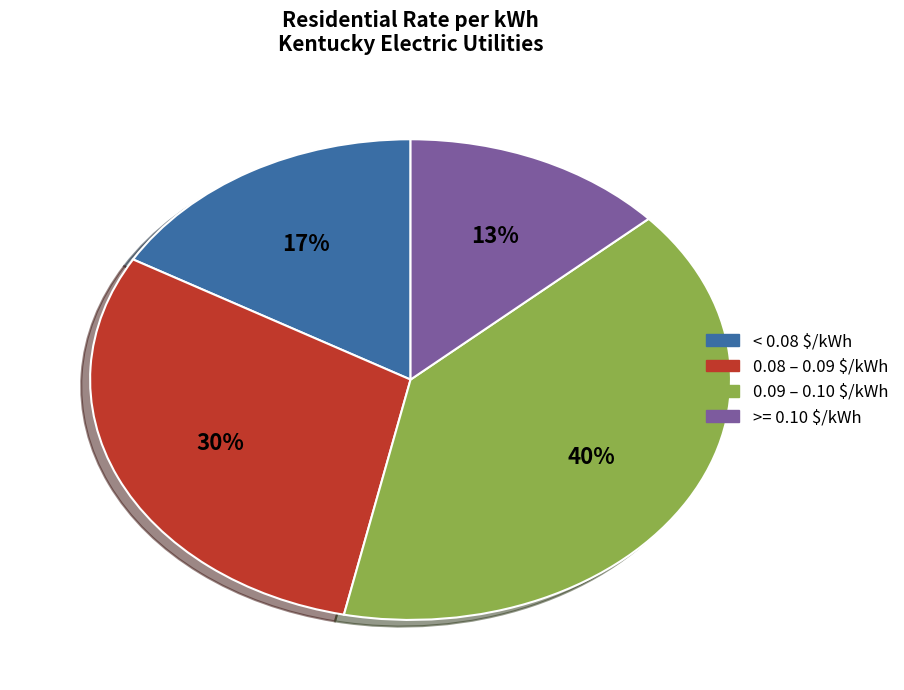

Is there a majority slice in this chart?

No